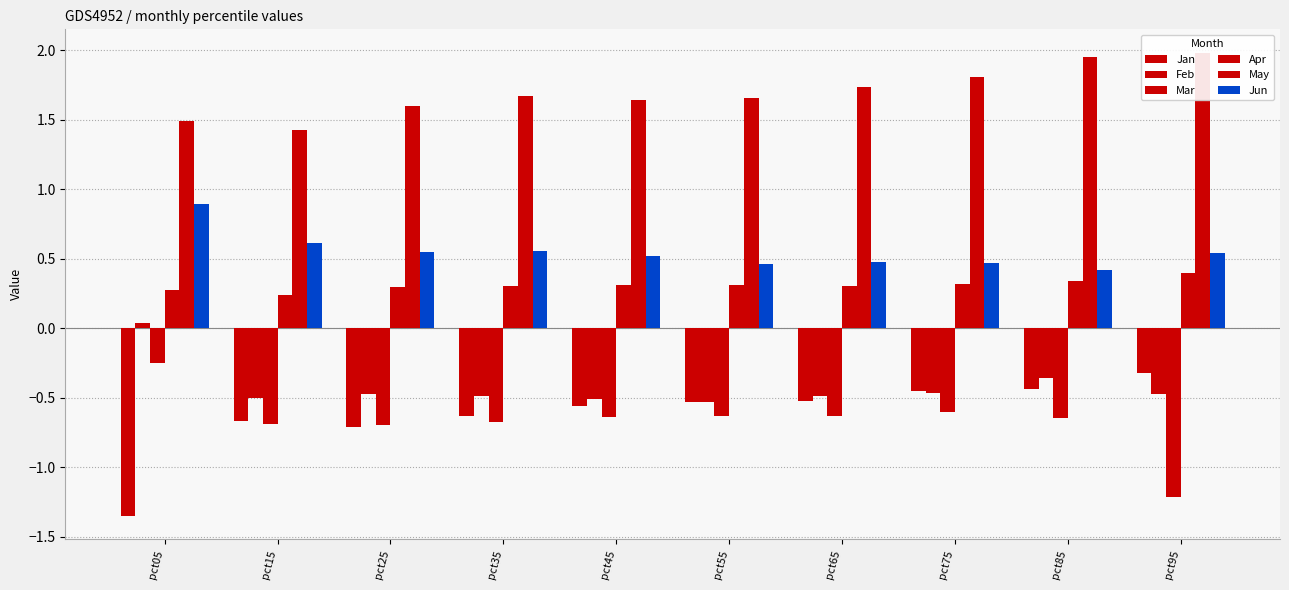

What is the difference between the maximum and minimum values in the May series?

0.6